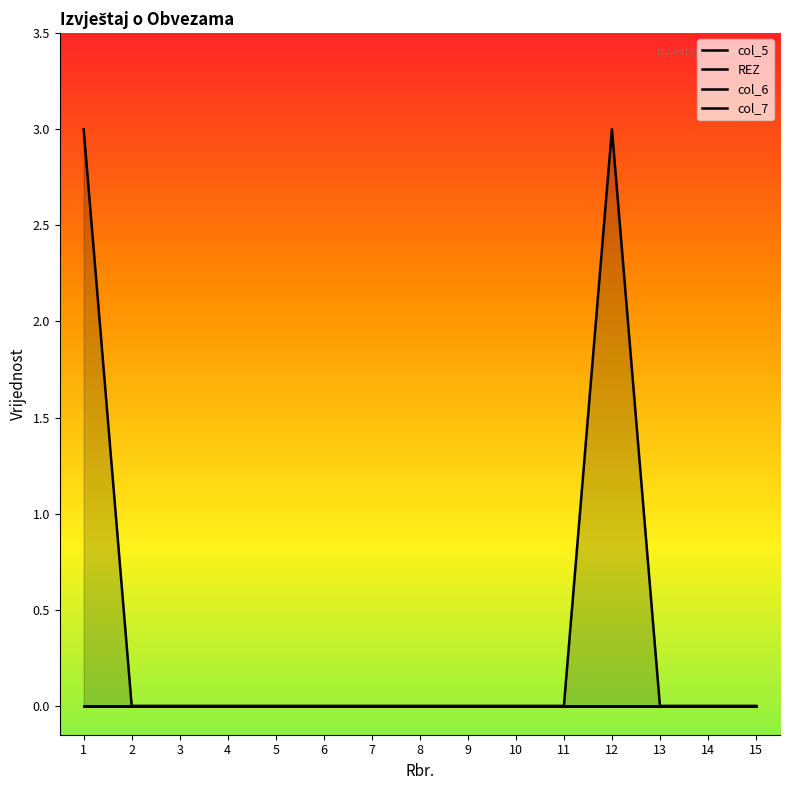

Reading right to left, what are all the values shown in this chart?

col_5: 0	0	0	0	0	0	0	0	0	0	0	0	0	0	0
REZ: 0	0	0	0	0	0	0	0	0	0	0	0	0	0	0
col_6: 0	0	0	3	0	0	0	0	0	0	0	0	0	0	3
col_7: 0	0	0	0	0	0	0	0	0	0	0	0	0	0	0